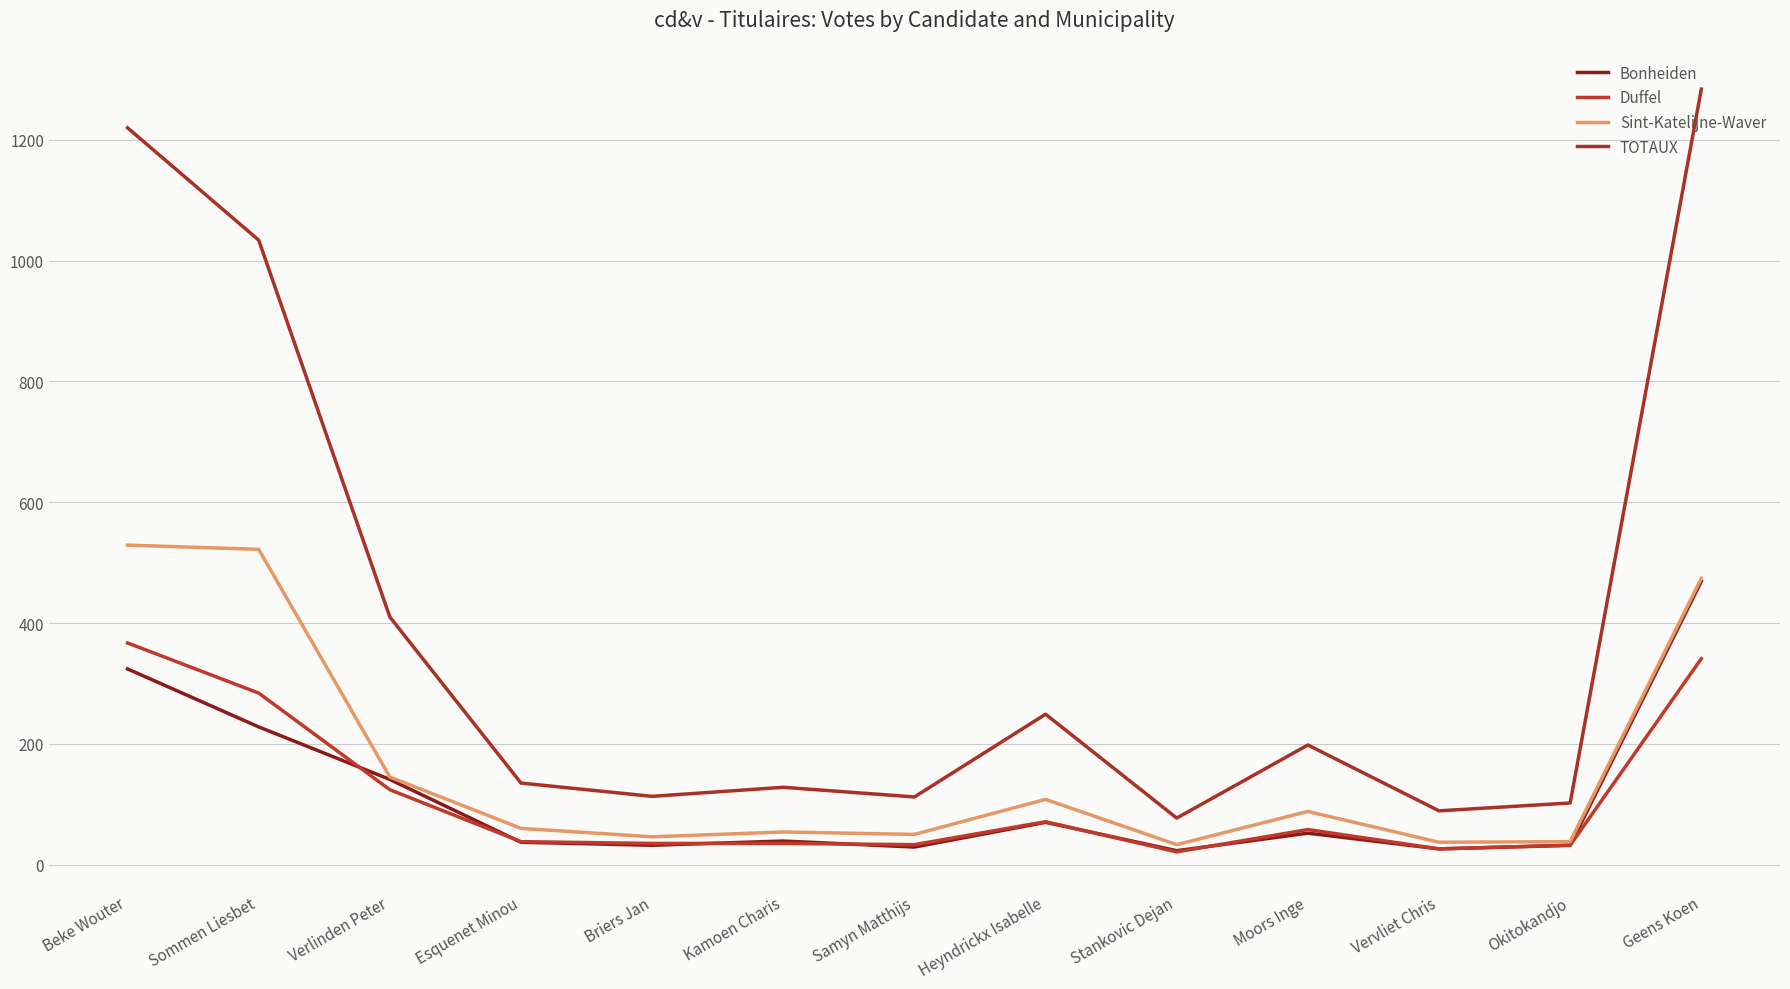

At which label does TOTAUX first exceed 135?

Beke Wouter